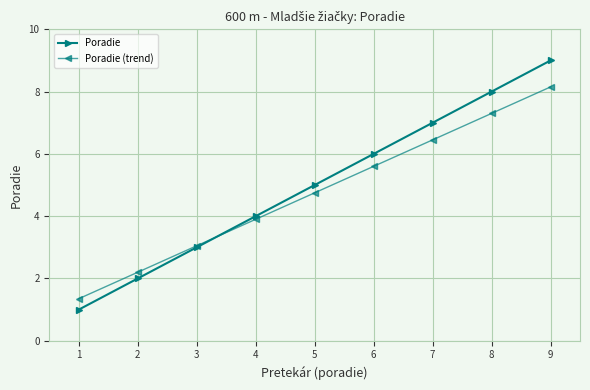

The value of Poradie at 3 is 4.8. True or false?

False